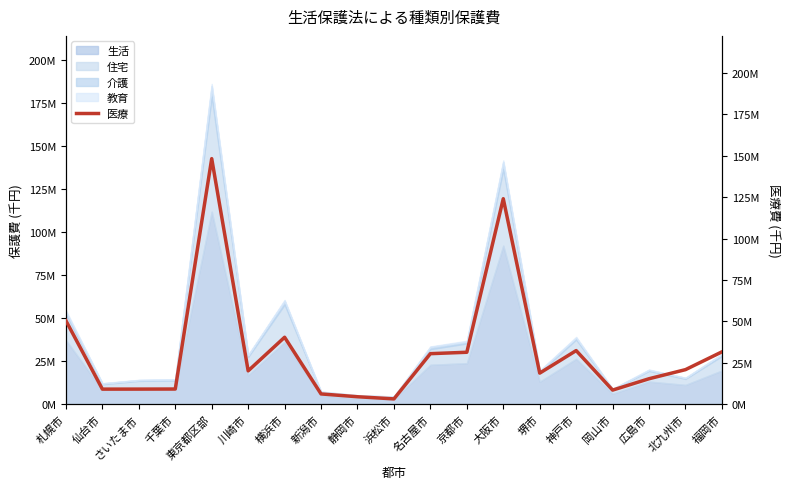

Does the chart display data point markers on the line(s)?

No